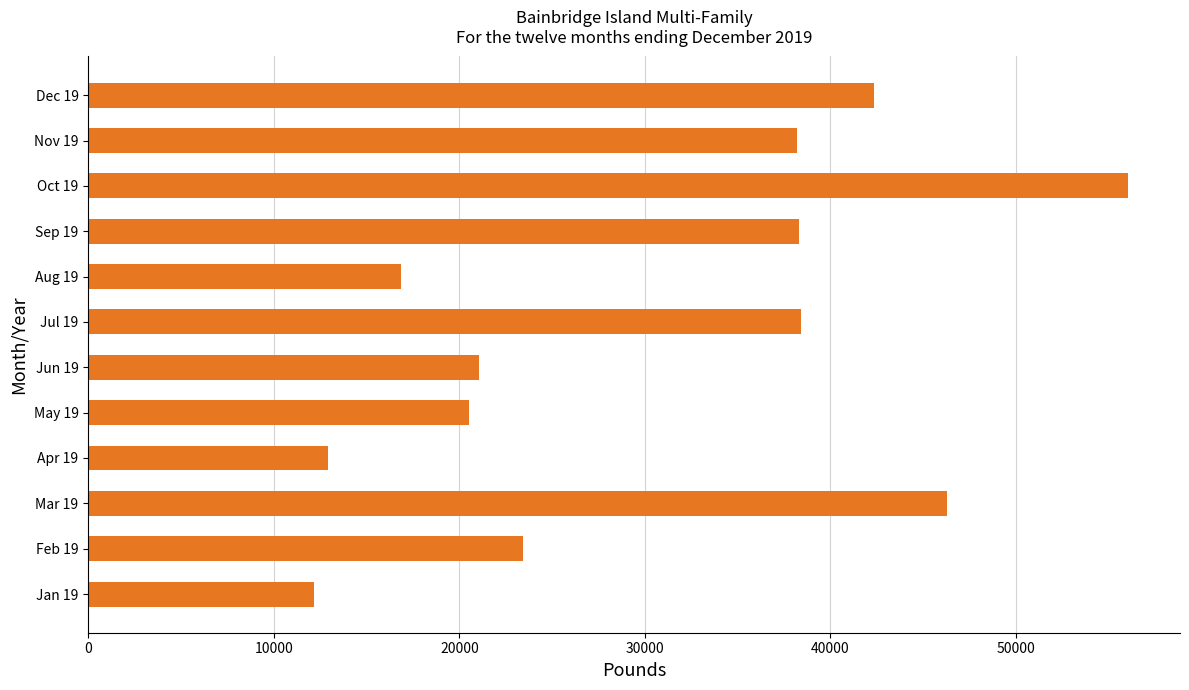

What value does the data have at Feb 19, to the nearest 50?

23450